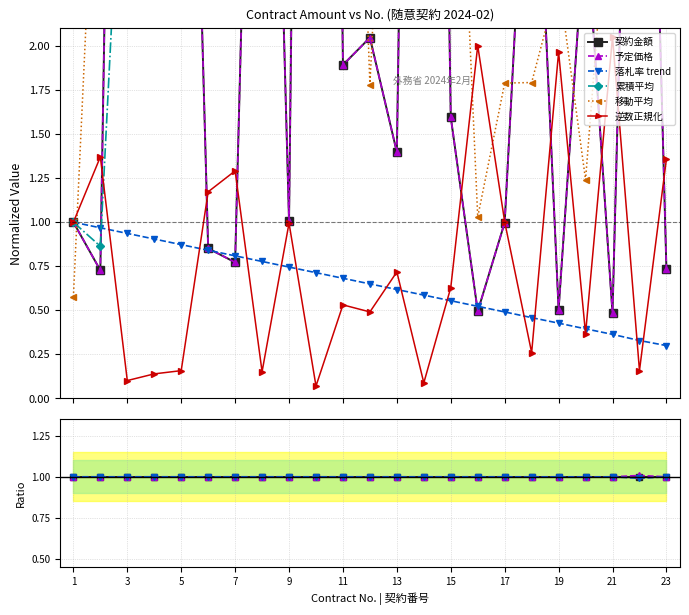

Which series has the largest range (max minus min)?

契約金額